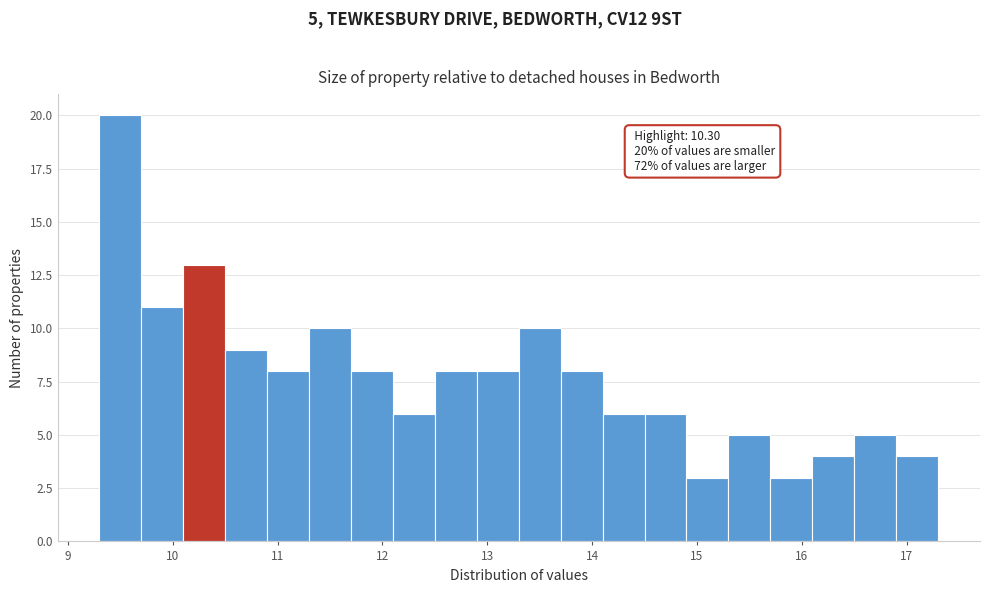

Which range on the x-axis has the tallest bar?

9.3 to 9.7